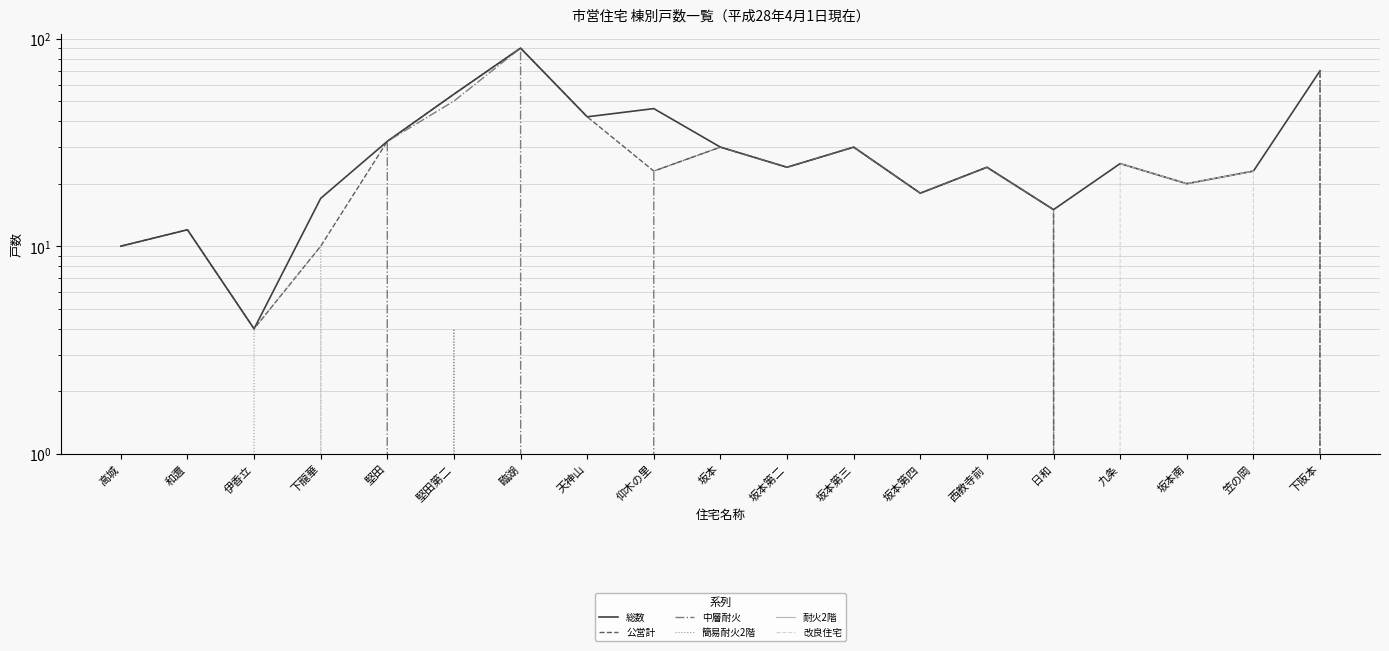

What is the greatest value displayed?

90